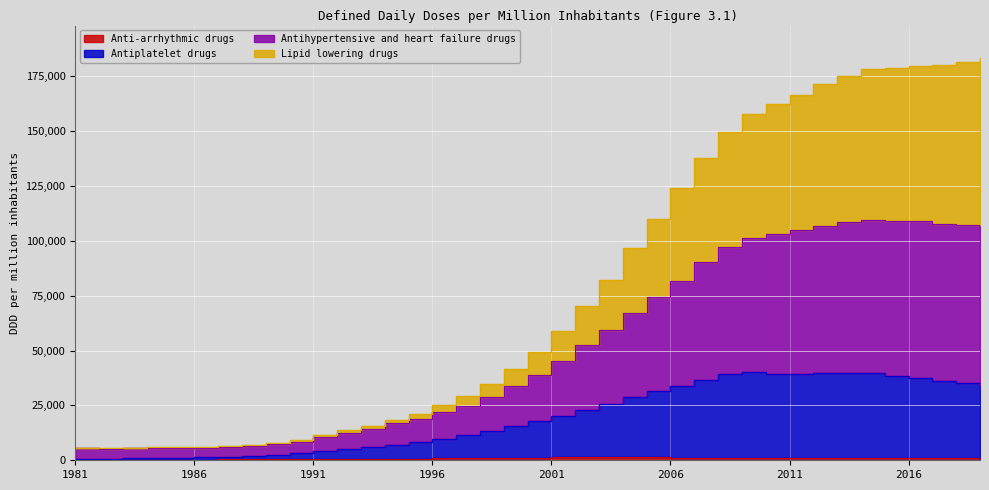

Which series has the largest total across all categories?

Antihypertensive and heart failure drugs